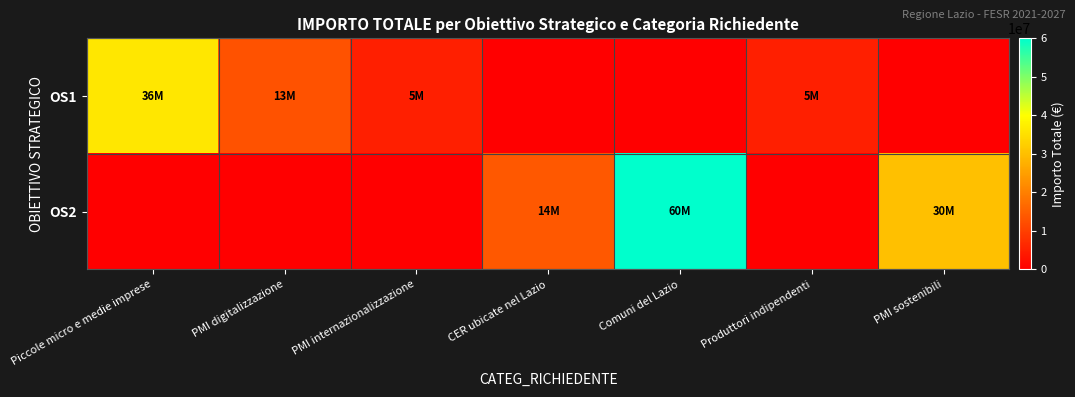

Reading left to right, extract all data points from this chart.

OS1: Piccole micro e medie imprese=36300000	PMI digitalizzazione=13000000	PMI internazionalizzazione=5000000	CER ubicate nel Lazio=0	Comuni del Lazio=0	Produttori indipendenti=5000000	PMI sostenibili=0
OS2: Piccole micro e medie imprese=0	PMI digitalizzazione=0	PMI internazionalizzazione=0	CER ubicate nel Lazio=14000000	Comuni del Lazio=60000000	Produttori indipendenti=0	PMI sostenibili=30000000